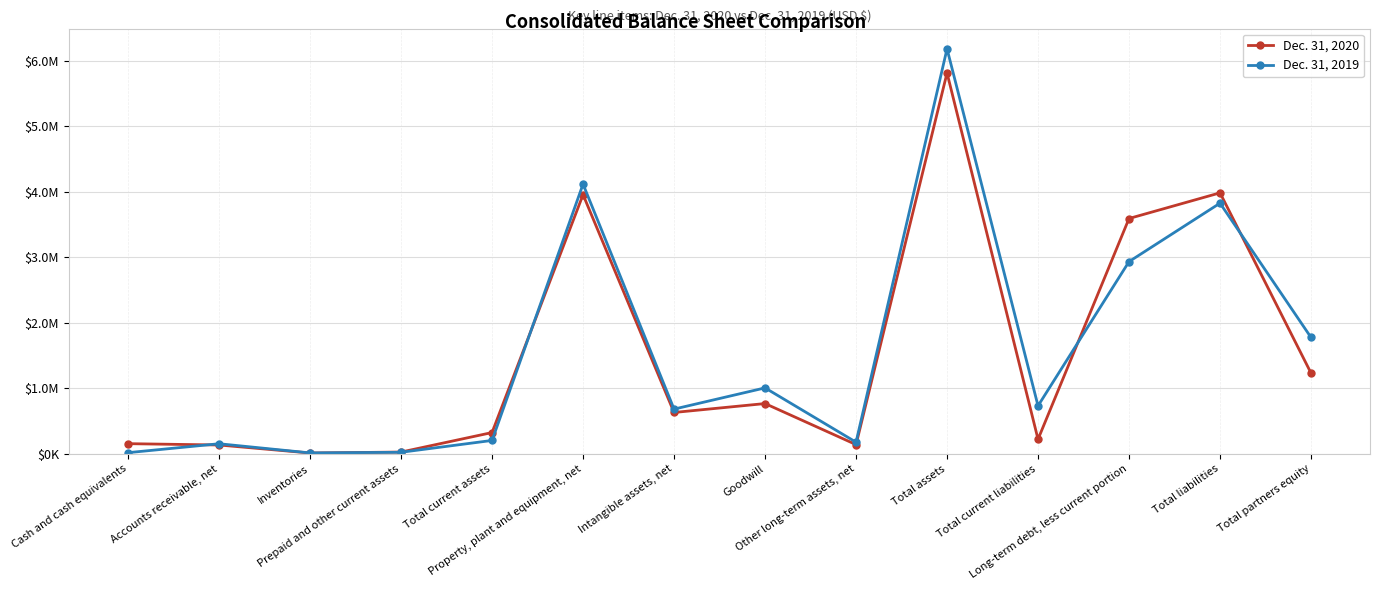

At which label is Dec. 31, 2020 closest to 2914038?

Long-term debt, less current portion